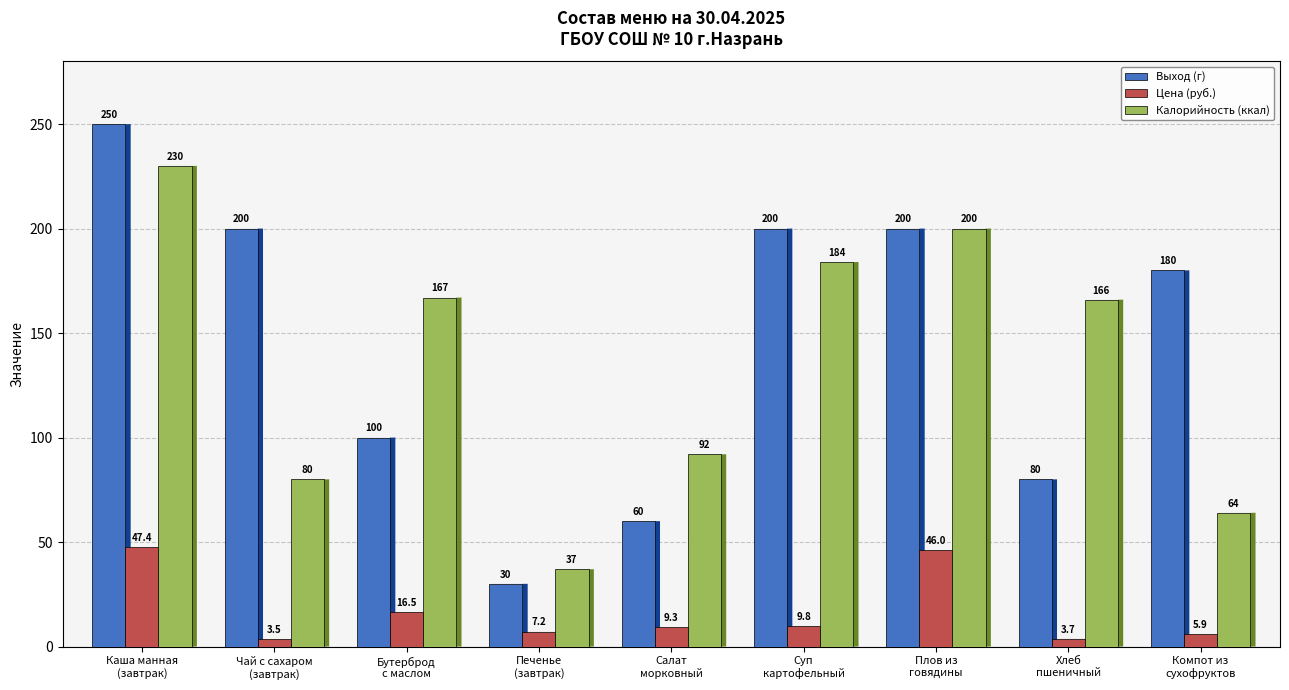

At which label does Калорийность (ккал) reach its minimum?

Печенье
(завтрак)